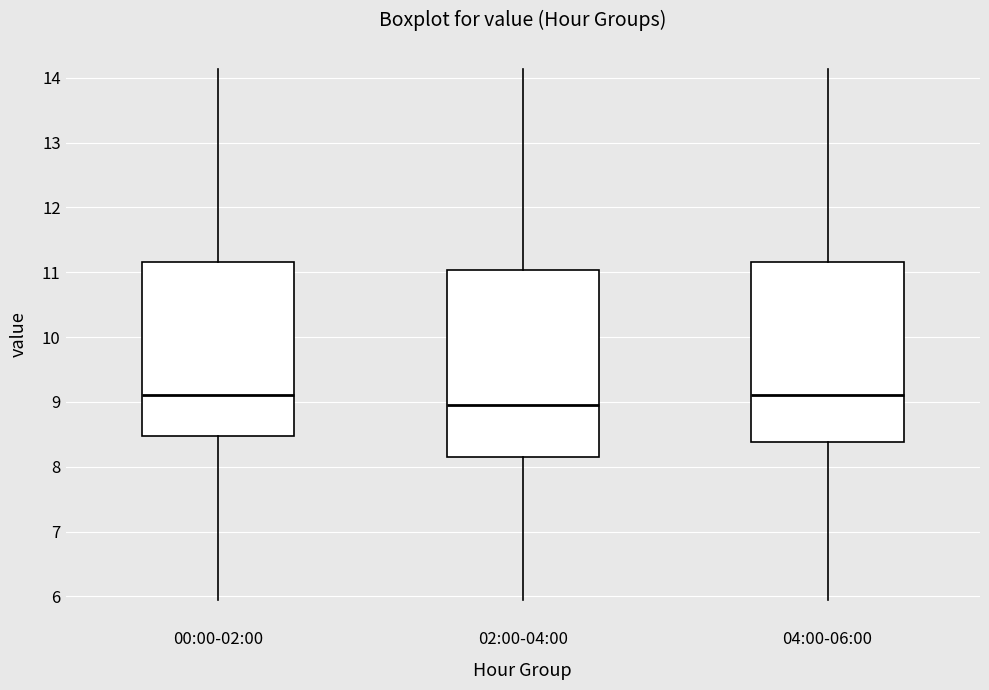

Where does the lower whisker of the box for 02:00-04:00 end on the y-axis? The values are not printed on the chart, so give them approximately, as read against the axis.

6.0